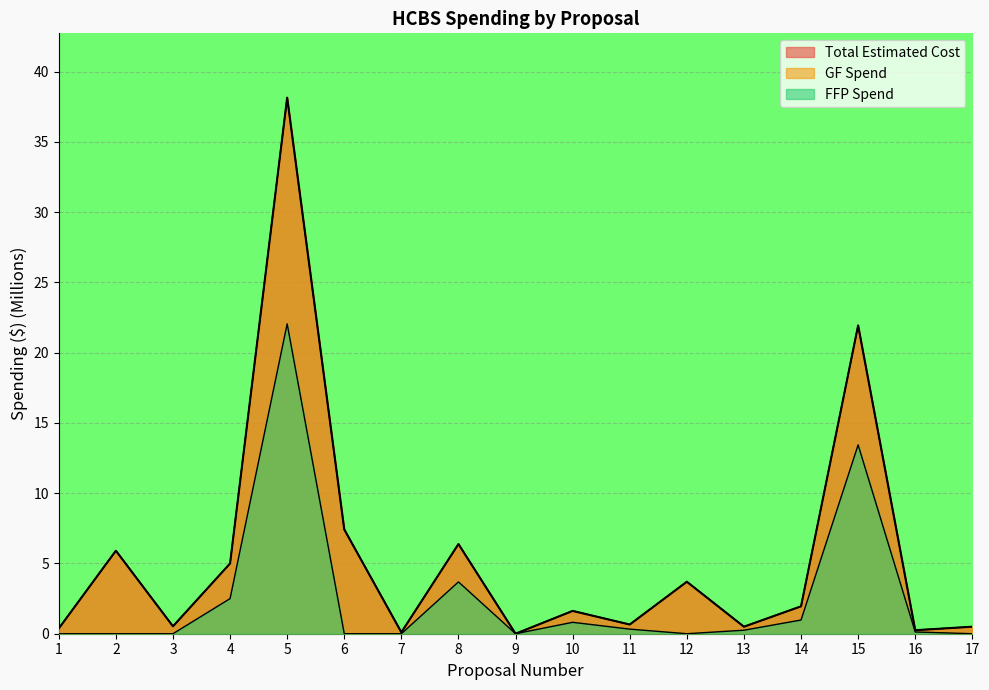

True or false: GF Spend and Total Estimated Cost intersect in this chart.

False